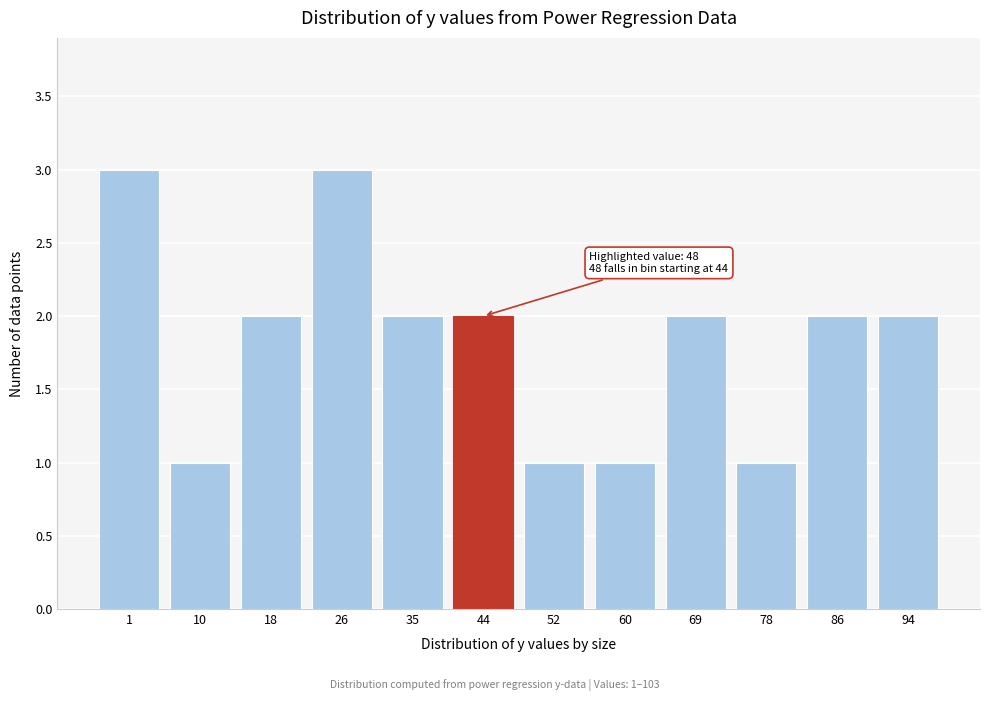

Reading left to right, list all the values displayed in this chart.

1=3	10=1	18=2	26=3	35=2	44=2	52=1	60=1	69=2	78=1	86=2	94=2